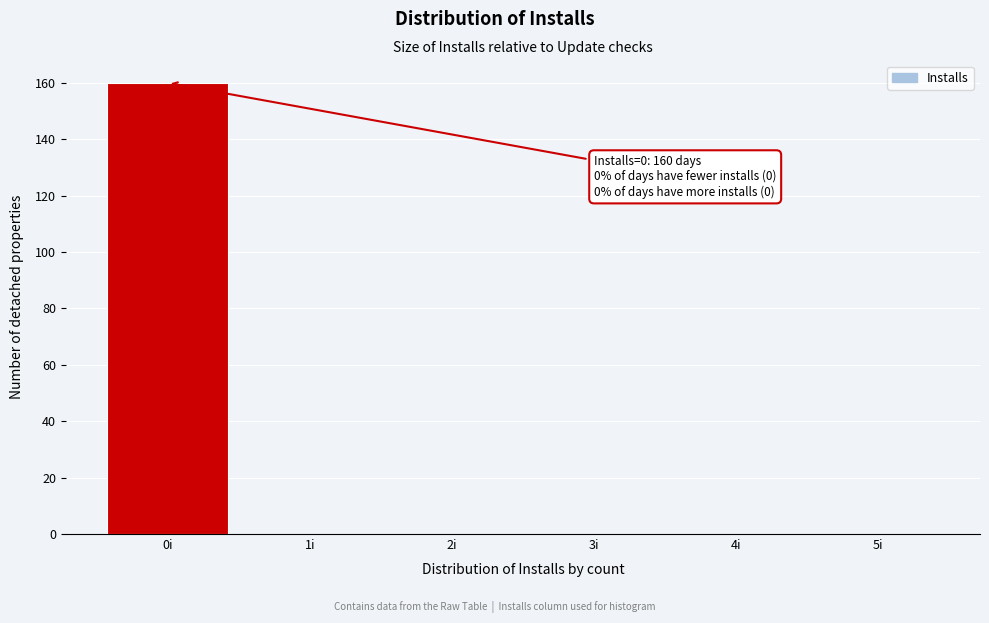

Over which range of the x-axis is the bar tallest?

-0.5 to 0.5